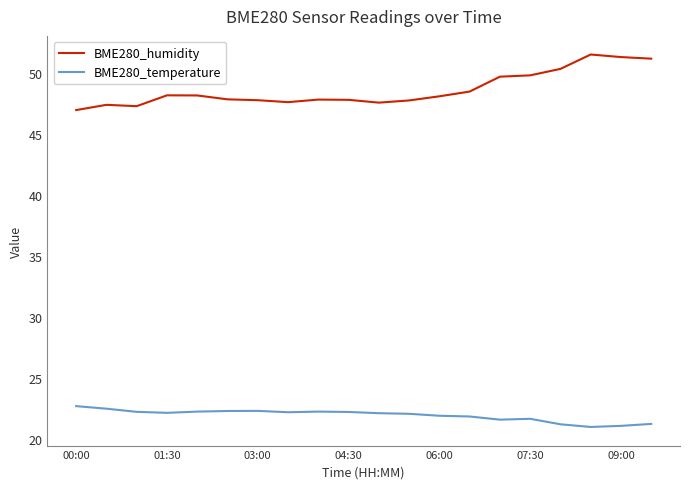

What is the smallest value displayed?

21.0